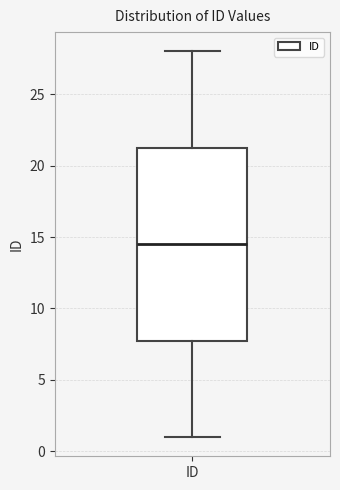

Where does the upper whisker of the box for ID end on the y-axis? The values are not printed on the chart, so give them approximately, as read against the axis.

28.0